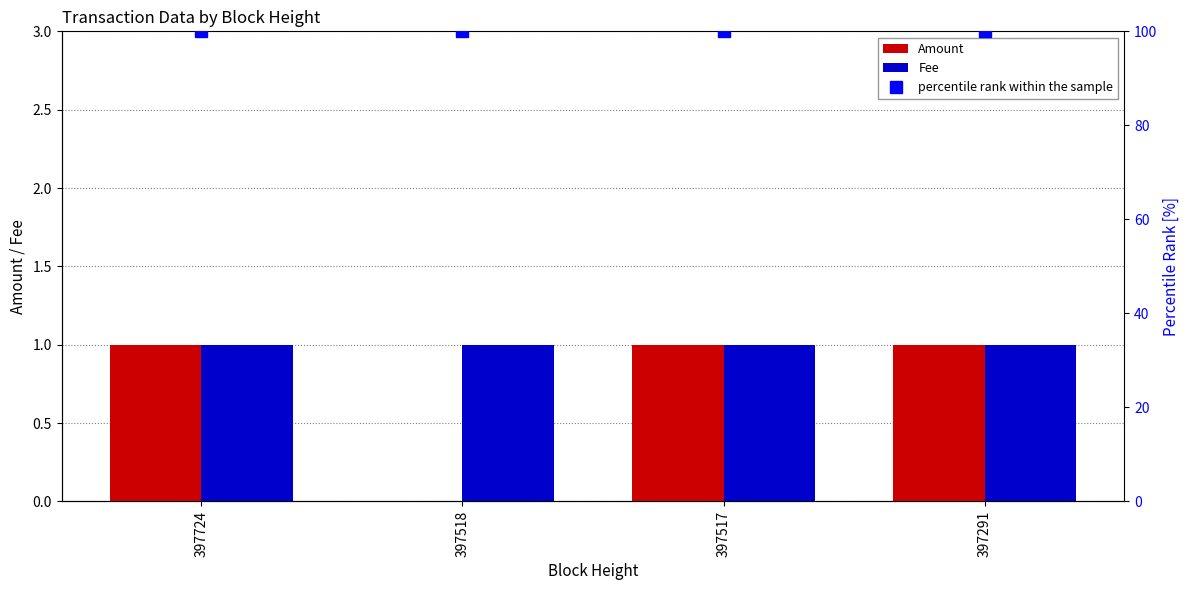

What is the average value of the Fee series?

1